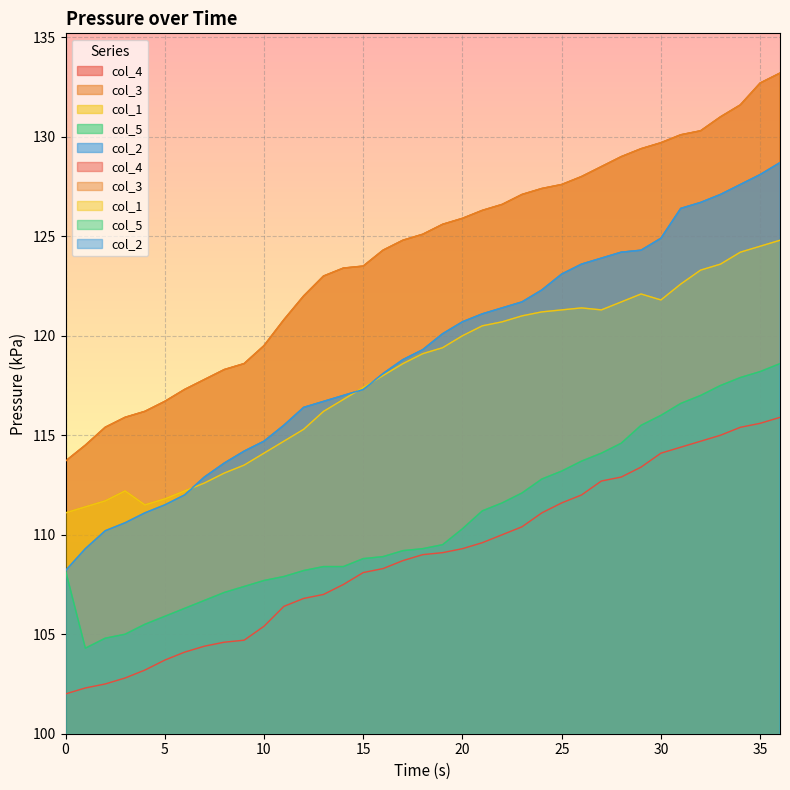

True or false: col_3 and col_1 cross at least once.

False